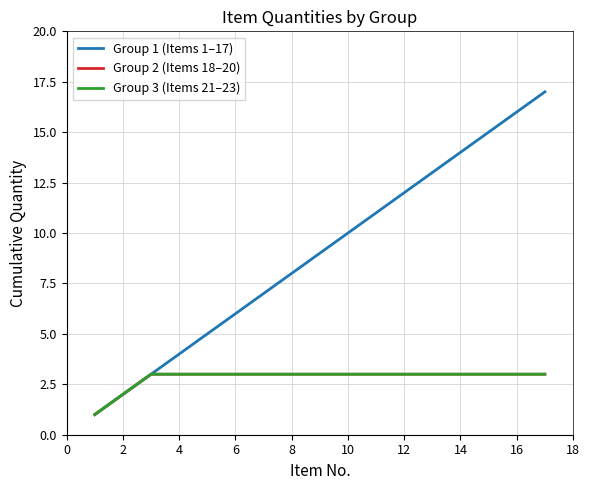

Reading right to left, list all the values displayed in this chart.

Group 1 (Items 1–17): 17	16	15	14	13	12	11	10	9	8	7	6	5	4	3	2	1
Group 2 (Items 18–20): 3	3	3	3	3	3	3	3	3	3	3	3	3	3	3	2	1
Group 3 (Items 21–23): 3	3	3	3	3	3	3	3	3	3	3	3	3	3	3	2	1